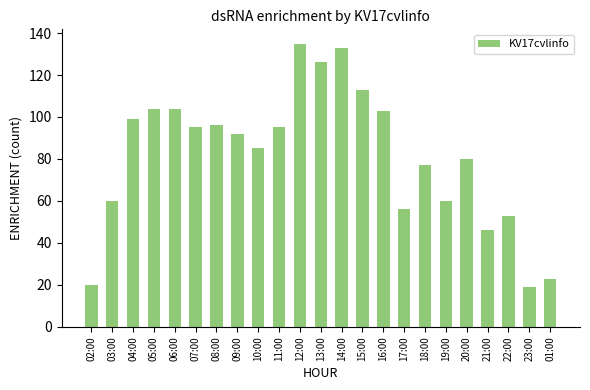

The value at 01:00 is 23. True or false?

True